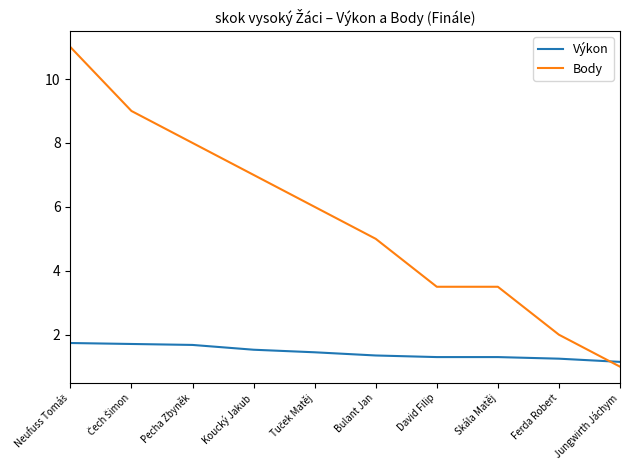

Which series has the widest spread of values?

Body